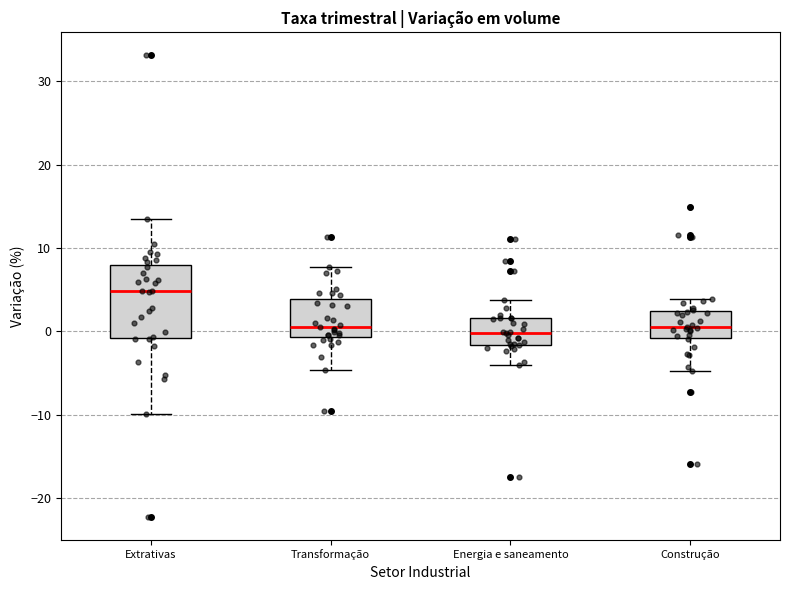

Reading left to right, read every box against the y-axis: the position of its median line, the range the box covers, and the ends of its whiskers. The values are not printed on the chart, so give them approximately, as read against the axis.

Extrativas: median 5, box -1 to 8, whiskers -10 to 13
Transformação: median 0, box -1 to 4, whiskers -5 to 8
Energia e saneamento: median 0, box -2 to 2, whiskers -4 to 4
Construção: median 1, box -1 to 2, whiskers -5 to 4